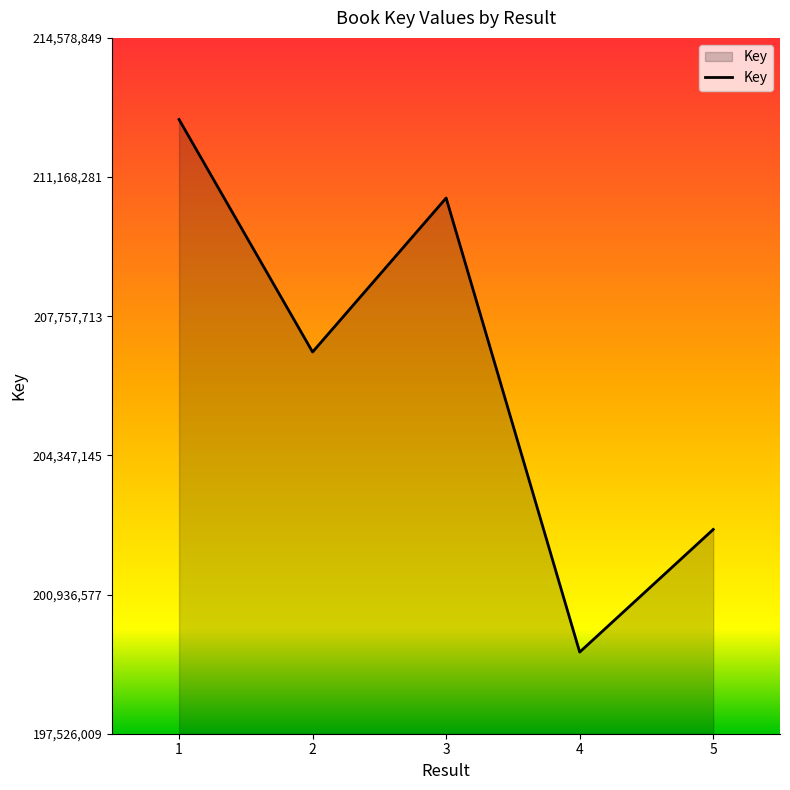

What is the change in value from 1 to 2?

-5697806